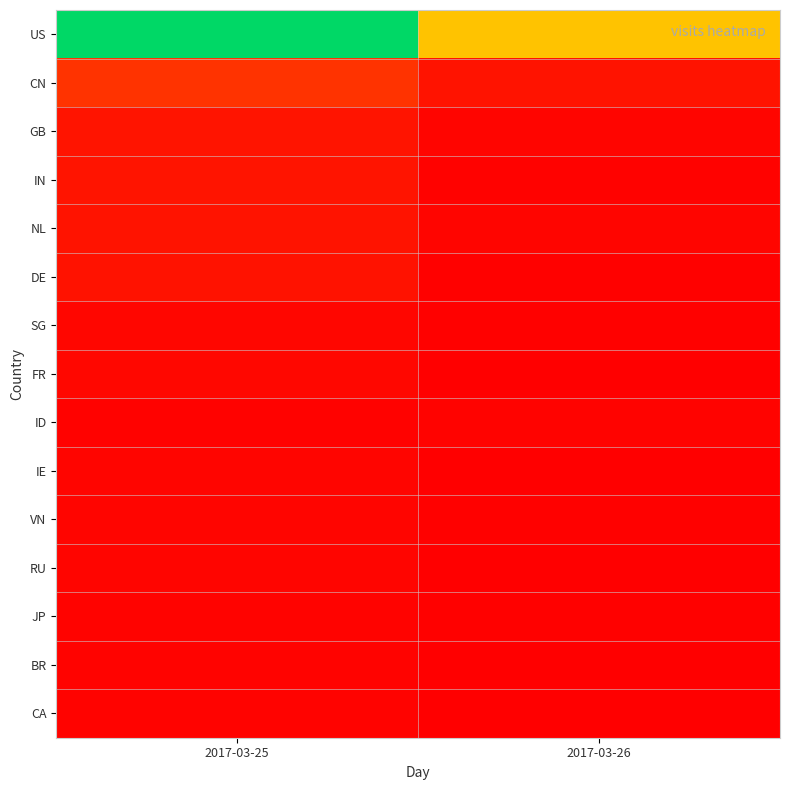

What is the total value across all series at 2017-03-26?

82992